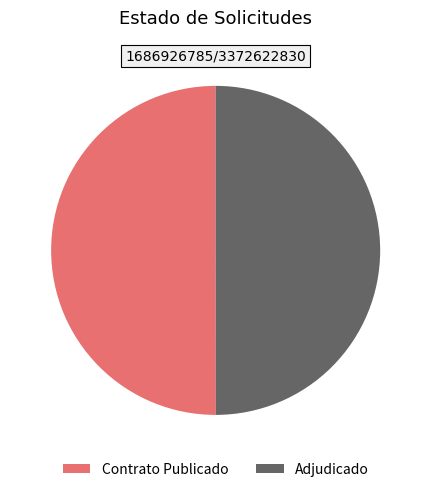

Is the sum of Adjudicado and Contrato Publicado greater than half?

Yes